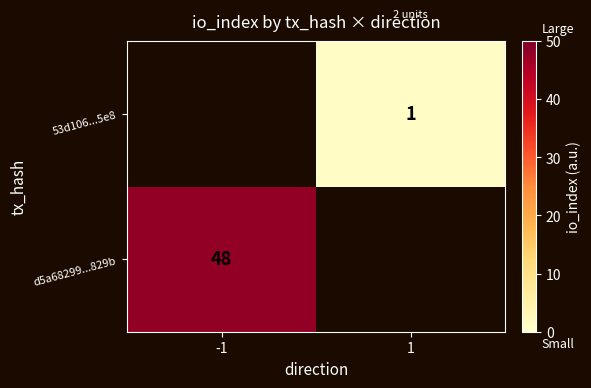

How many series are shown in this chart?

2